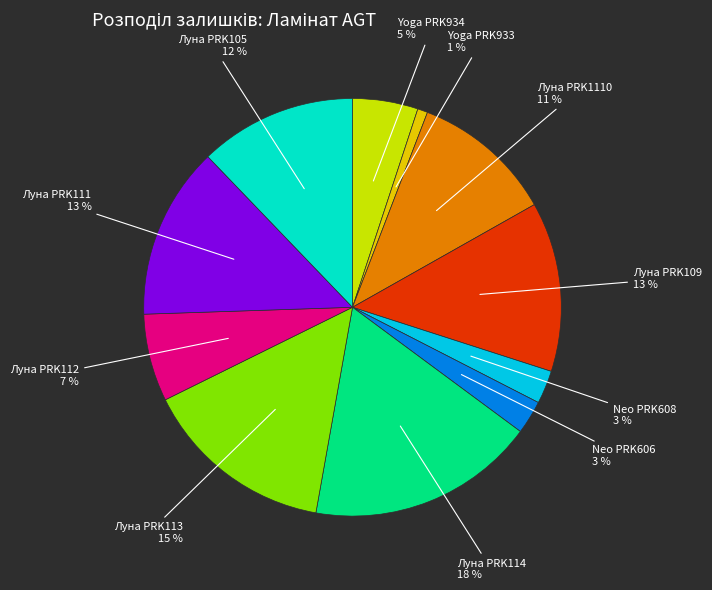

To the nearest percent, what is the difference between the largest and smallest slice percentages?

17%